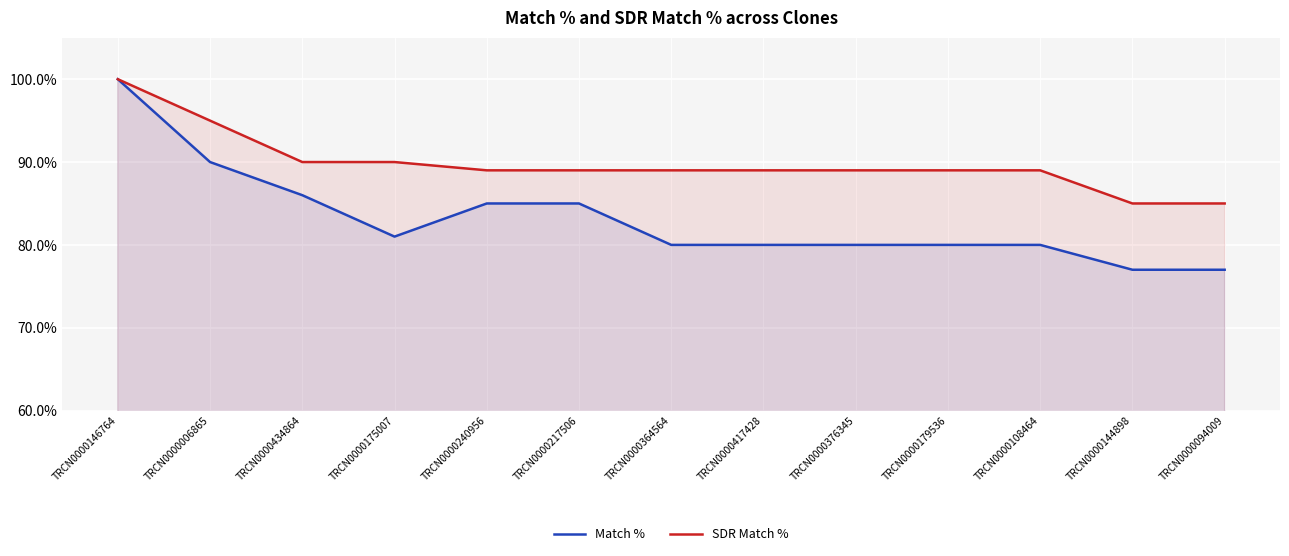

What position from the right is TRCN0000434864?

11